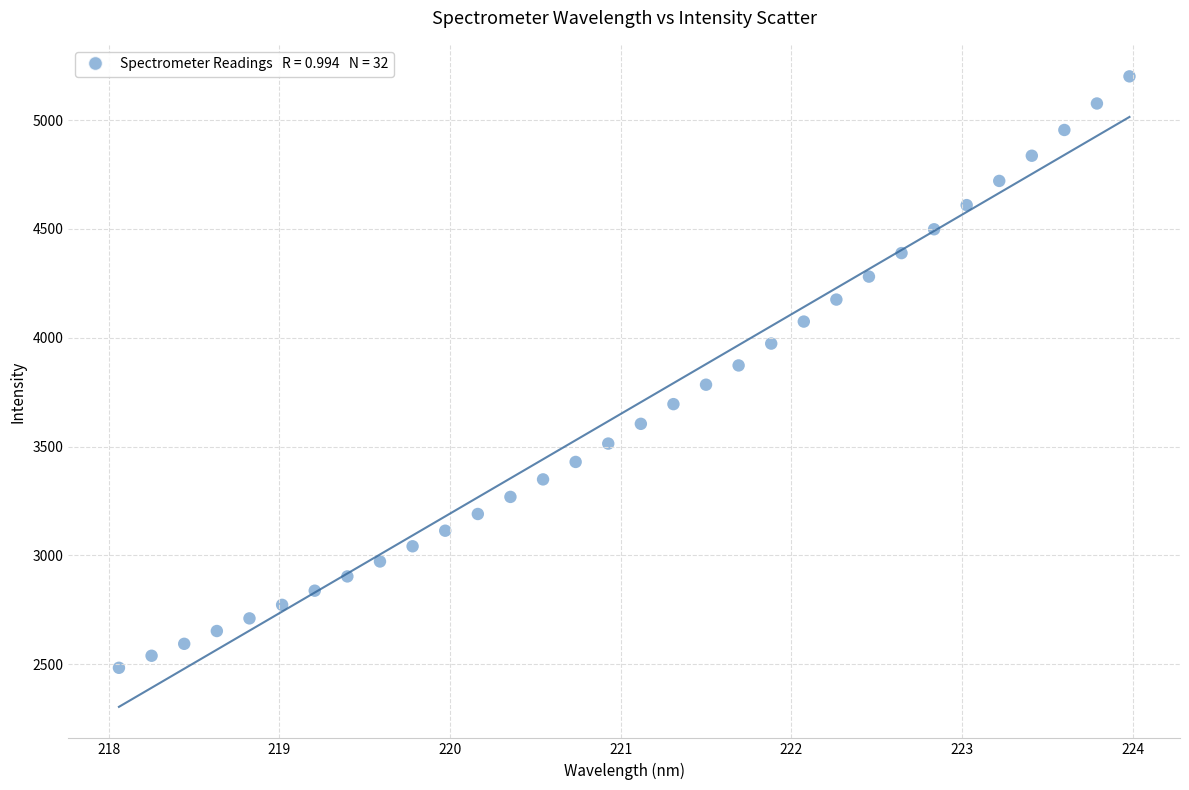

What is the range of Y values (max minus min)?

2717.2